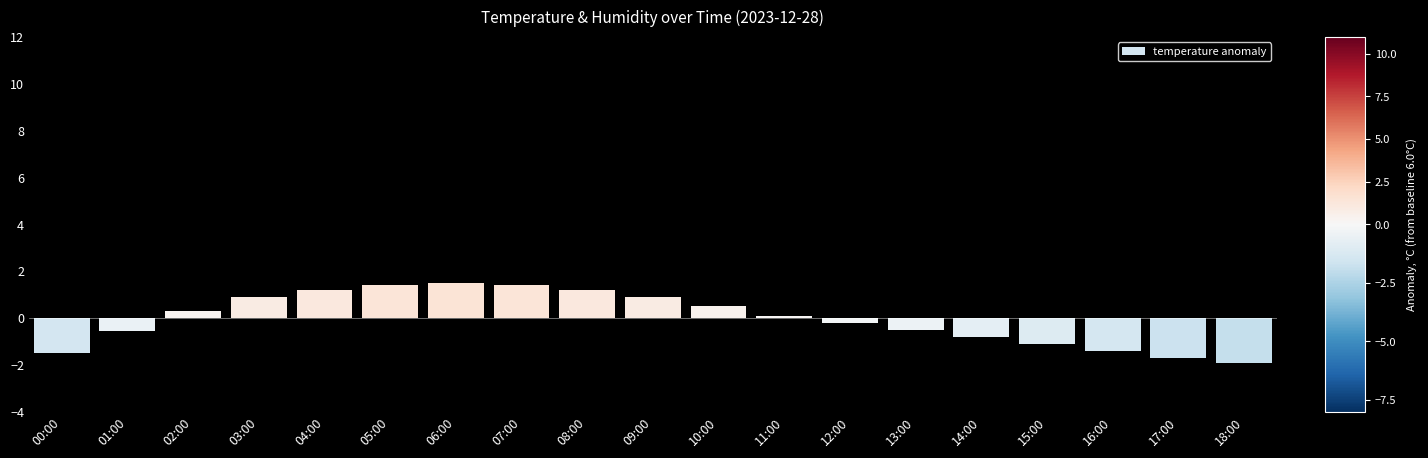

What position from the left is 18:00?

19